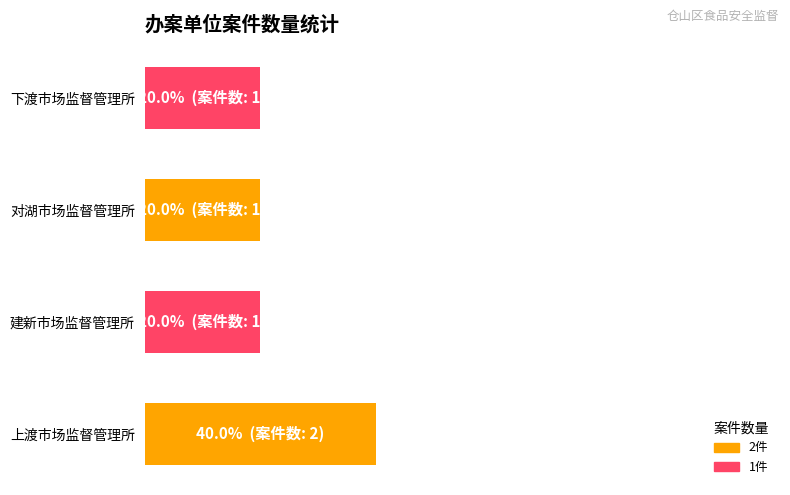

Are the bars horizontal?

Yes